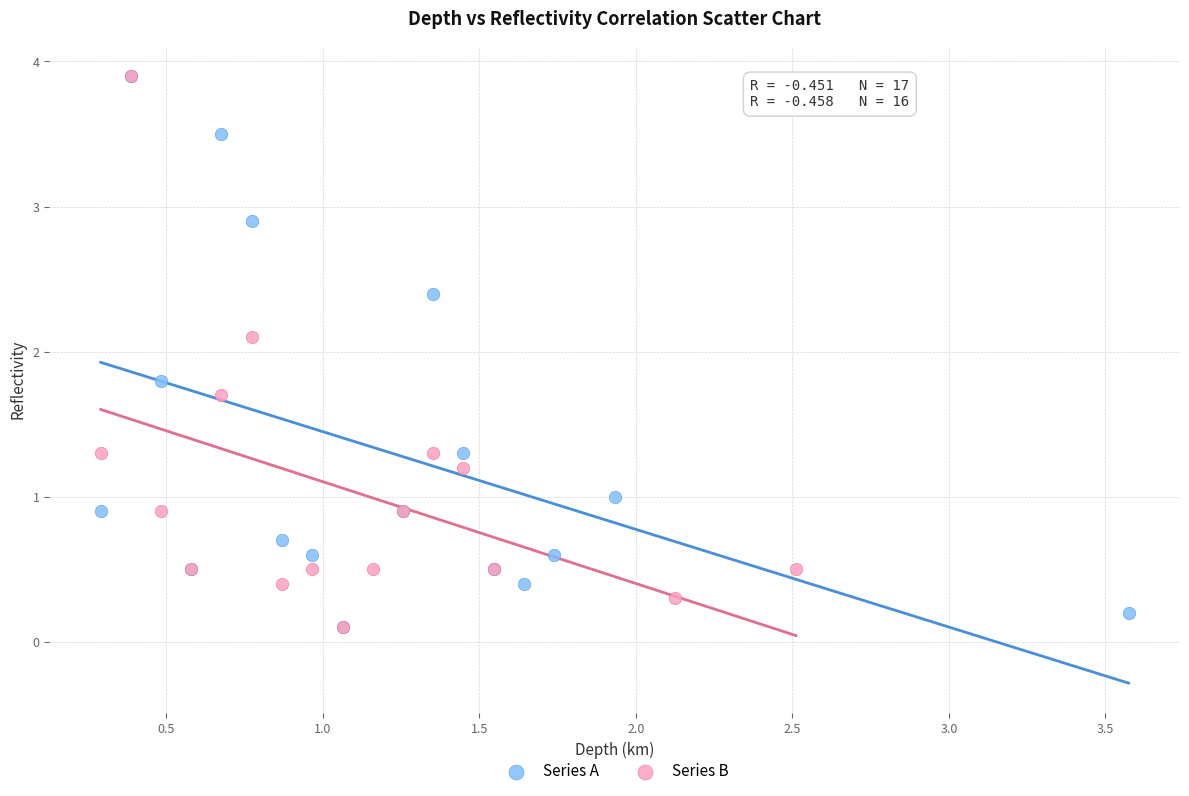

What are all the series names shown in the legend?

Series A, Series B